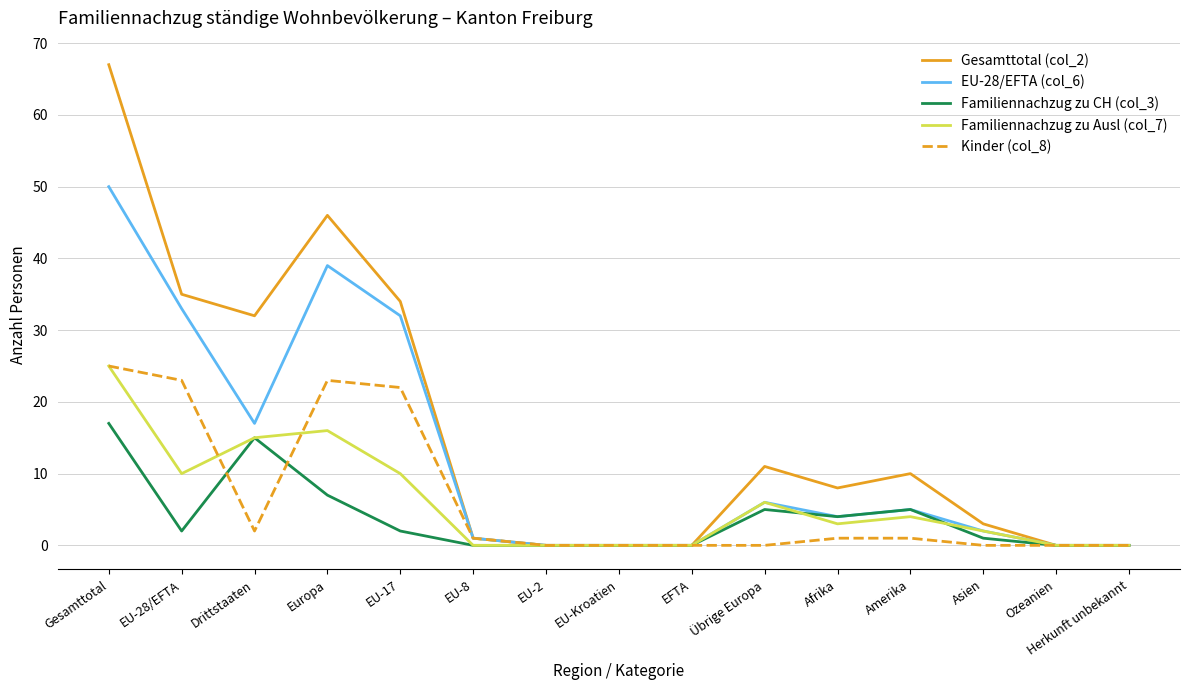

What is the sum of all Gesamttotal (col_2) values?

247